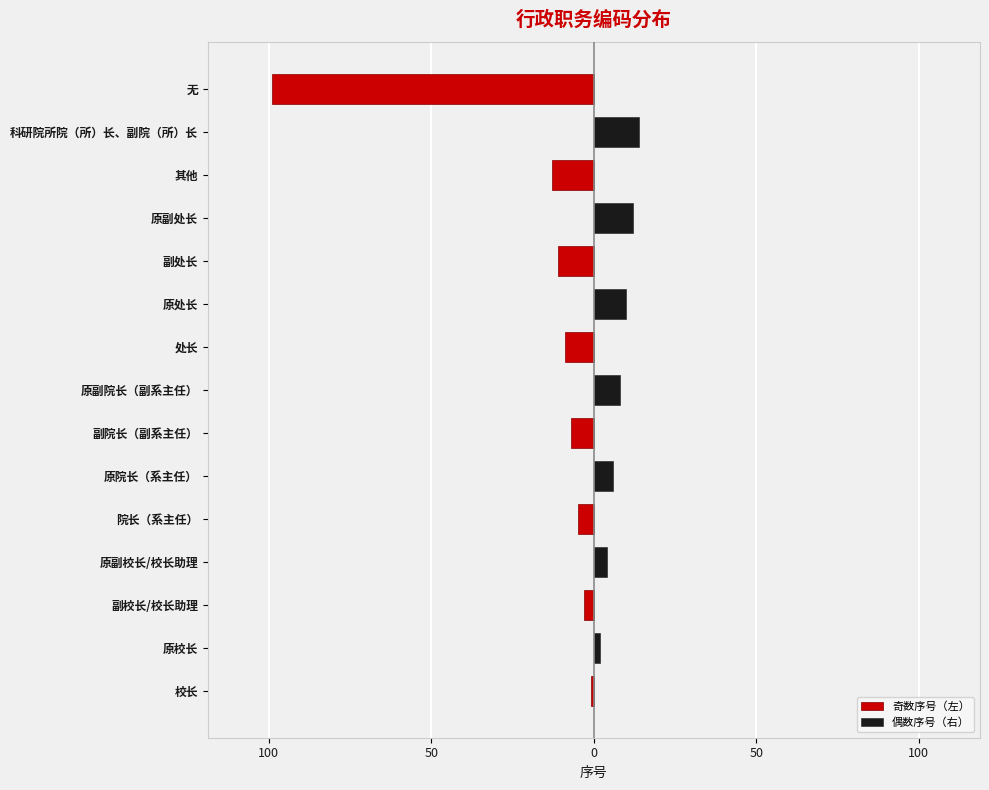

What is the total value across all series at 副校长/校长助理?

-3